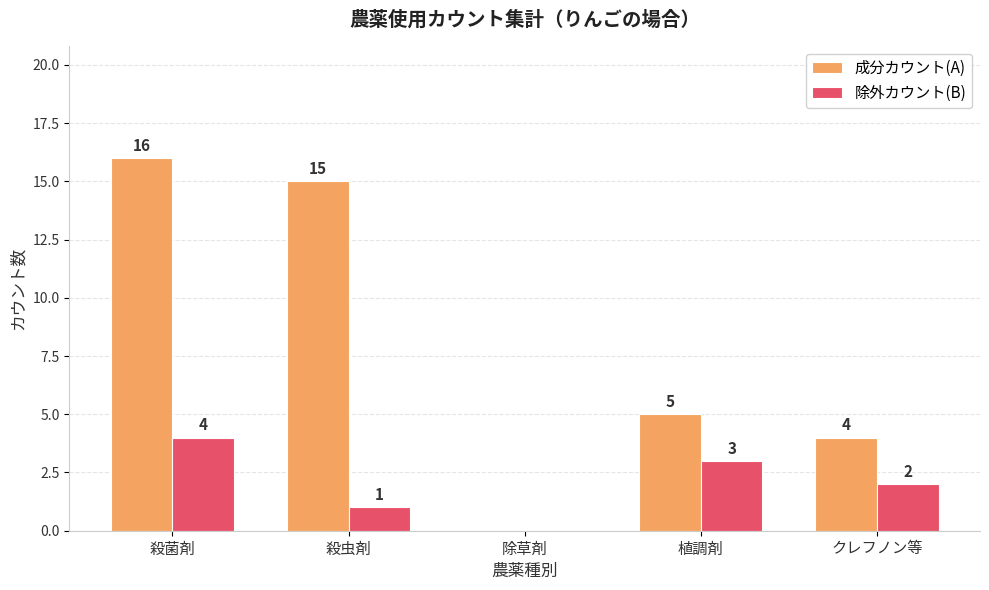

Which series changed the most between 殺菌剤 and 殺虫剤?

除外カウント(B)